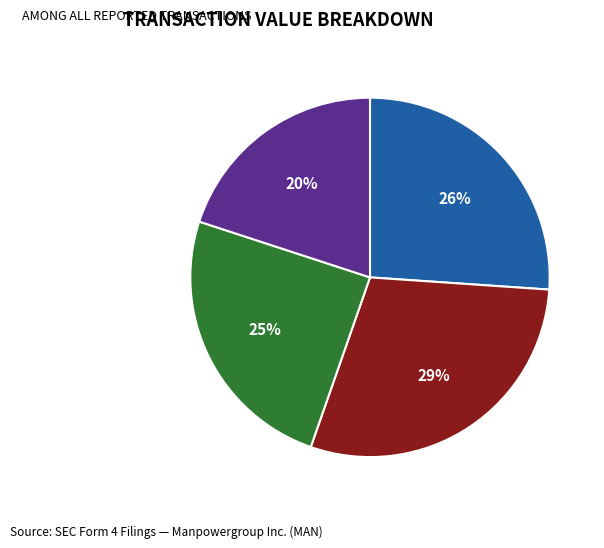

Is there a majority slice in this chart?

No